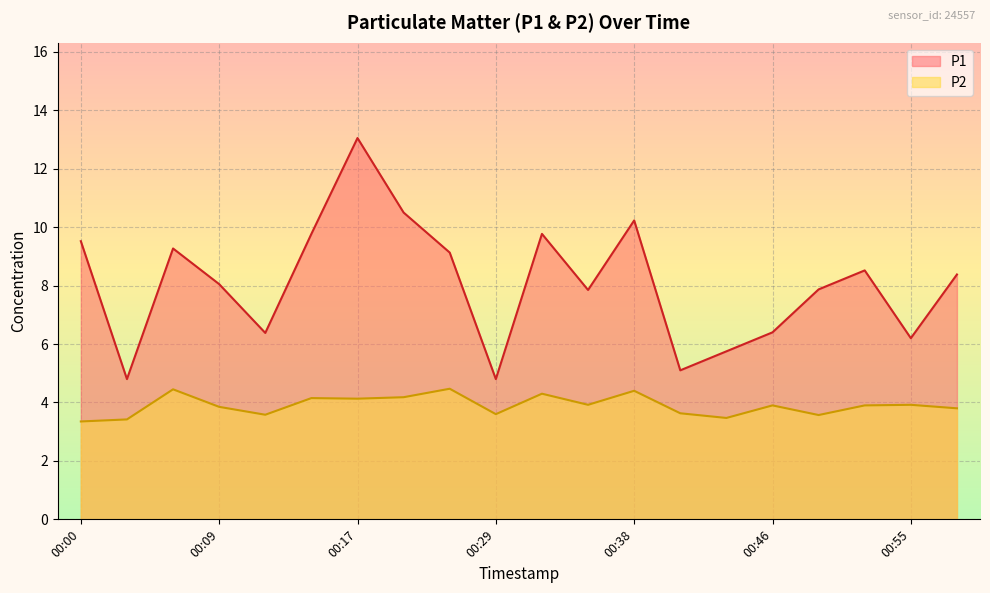

At which label does P1 reach its peak?

00:17